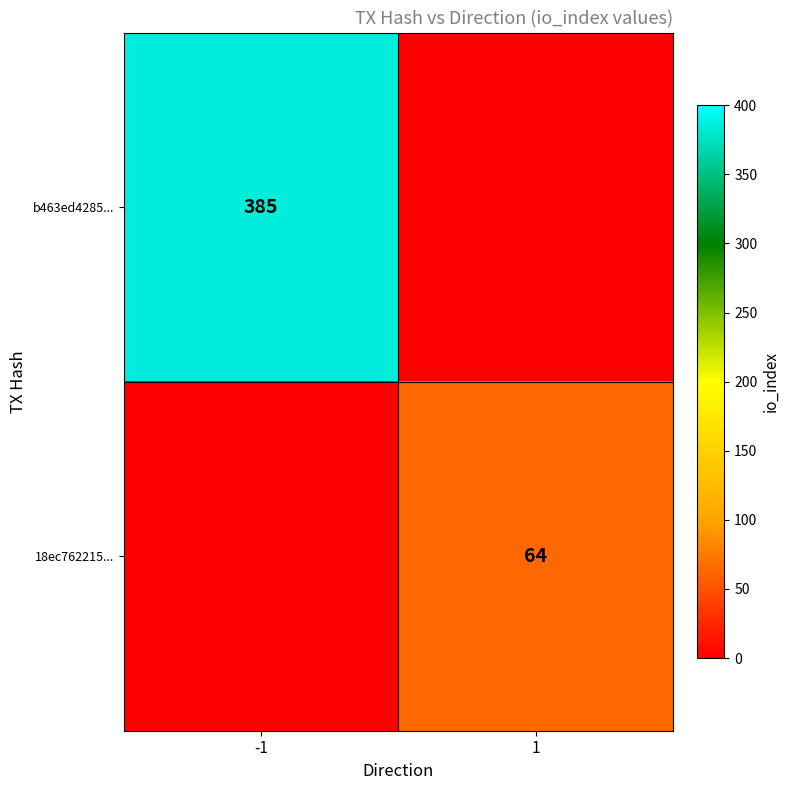

Is the value of b463ed4285... at -1 greater than the value of 18ec762215... at 1?

Yes